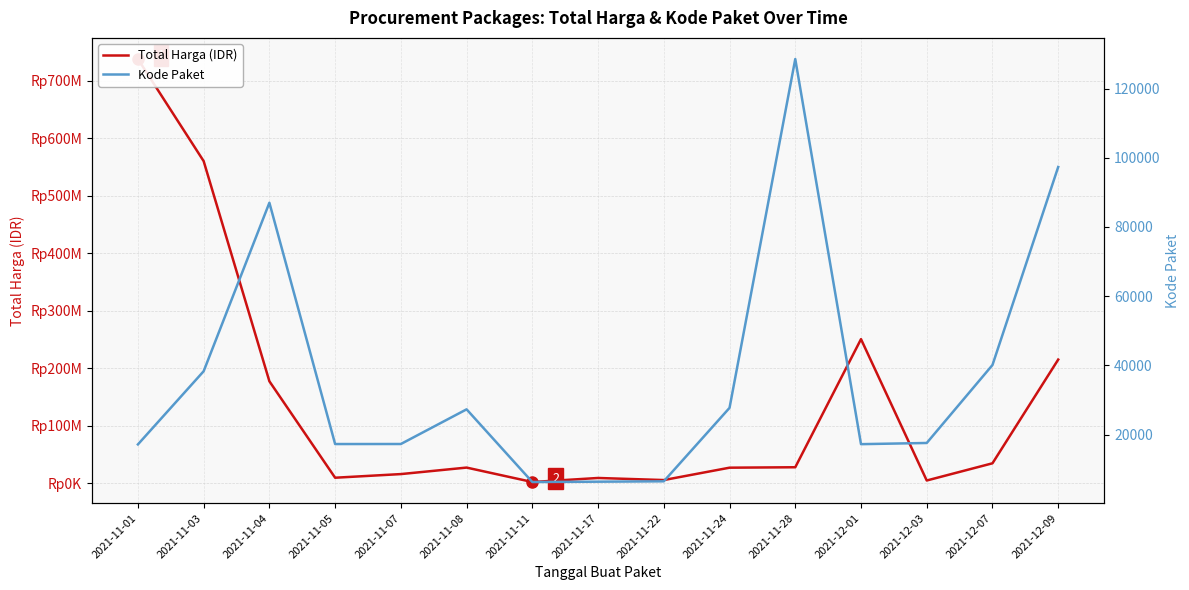

What is the sum of all Total Harga (IDR) values?

2099916770.2